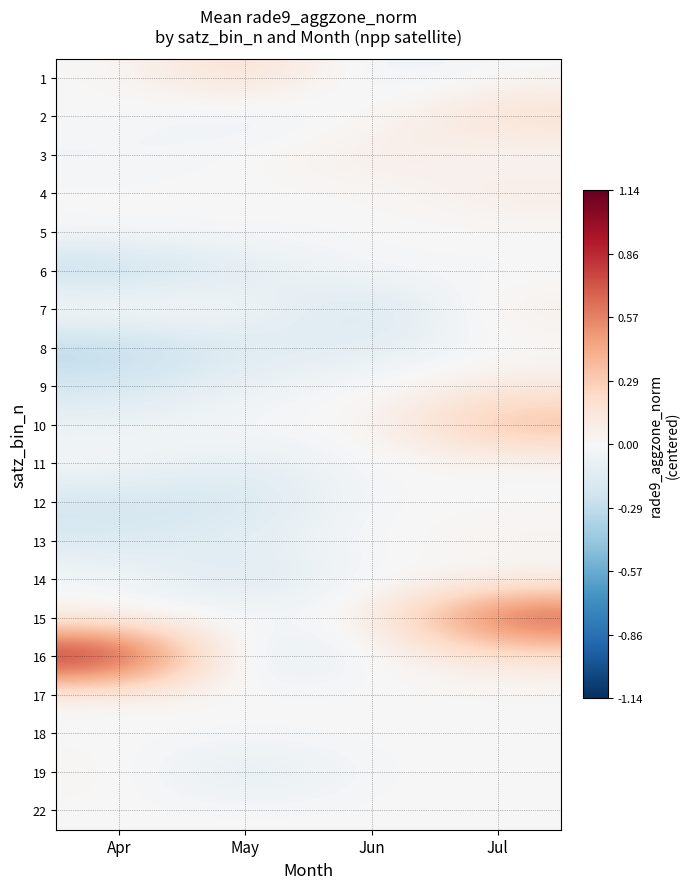

Rank the series at Apr from highest to lowest value.

16, 7, 19, 1, 2, 4, 5, 11, 14, 15, 17, 18, 22, 3, 10, 13, 9, 12, 6, 8